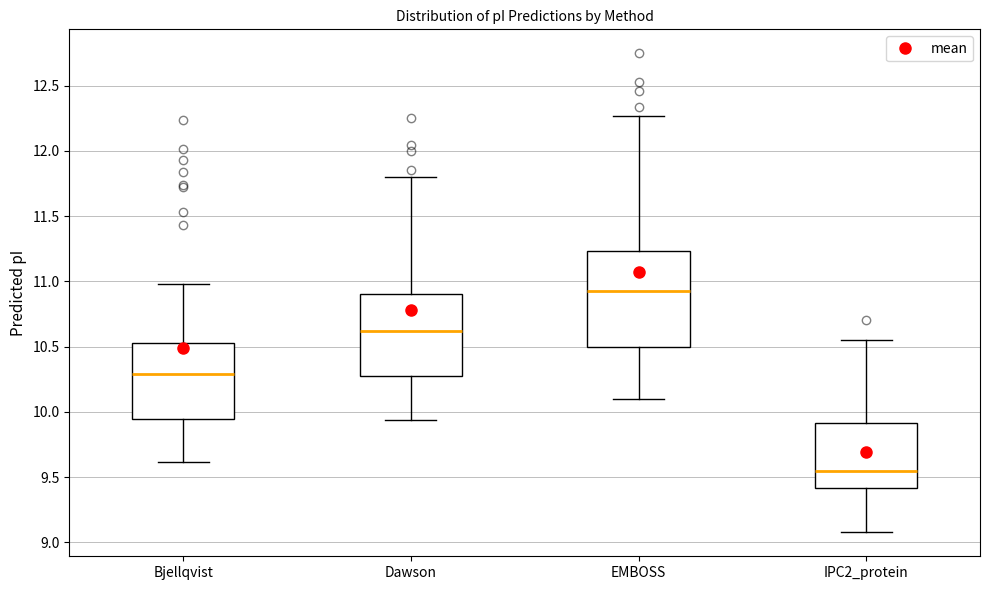

Which box's median line is the highest?

EMBOSS